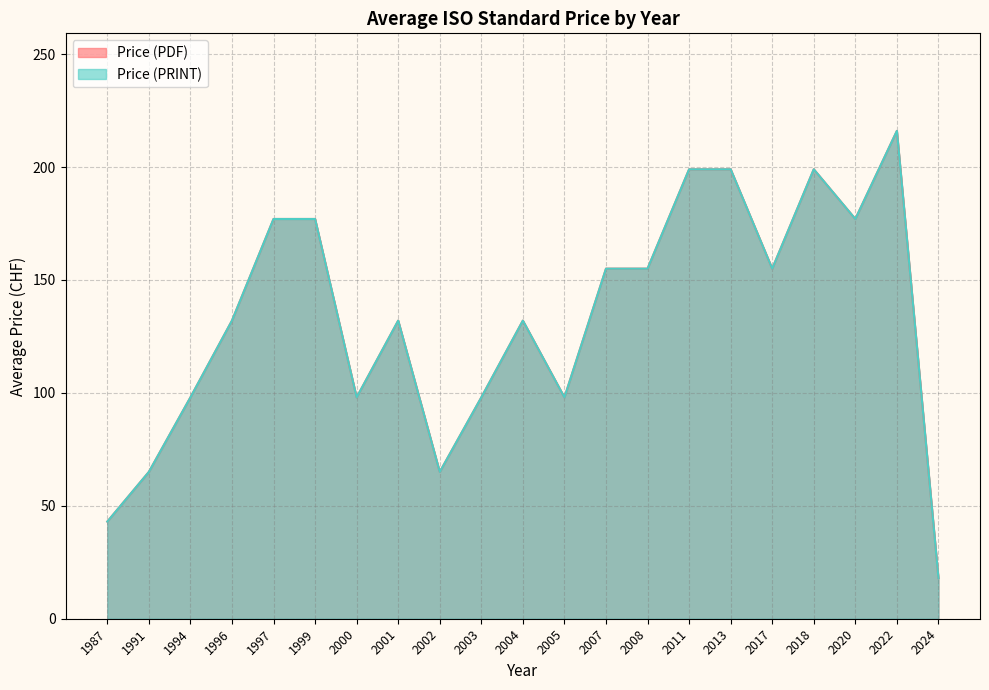

True or false: Price (PRINT) and Price (PDF) cross at least once.

False